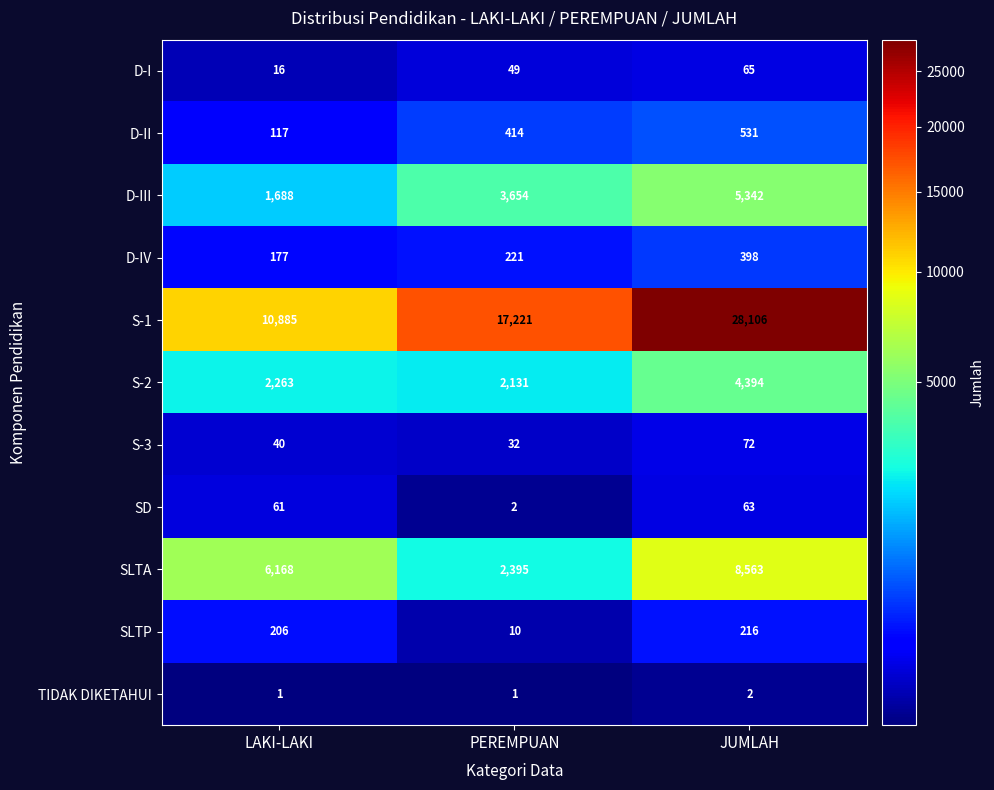

Which series changed the most between LAKI-LAKI and PEREMPUAN?

S-1